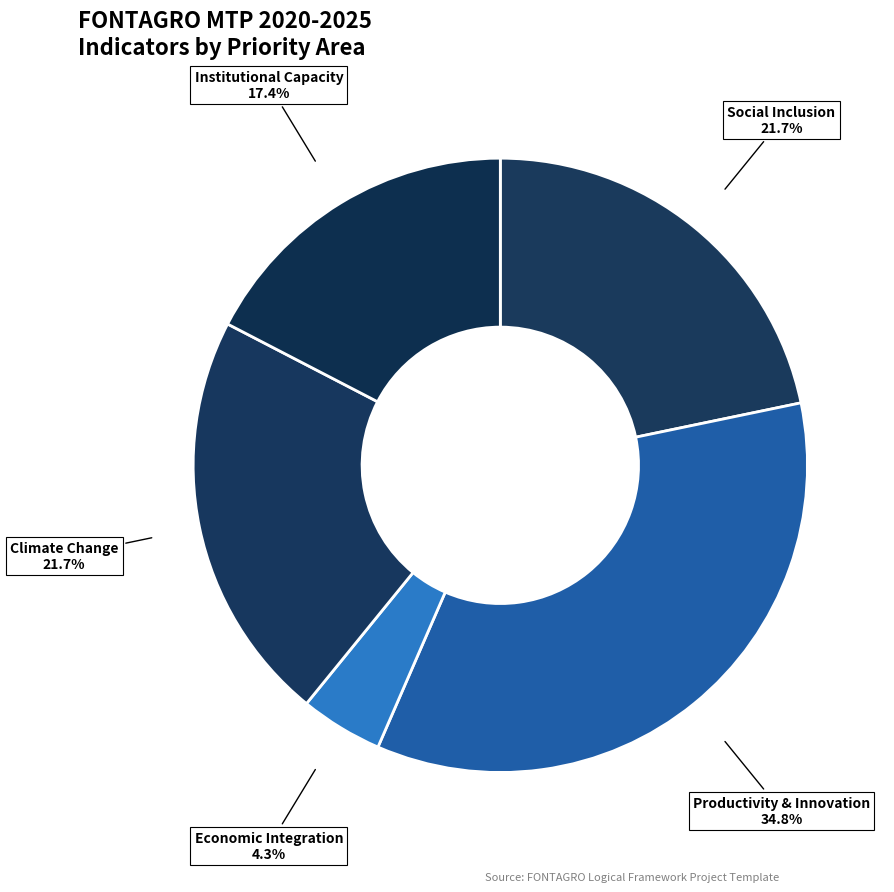

Is the sum of Productivity & Innovation and Social Inclusion greater than half?

Yes